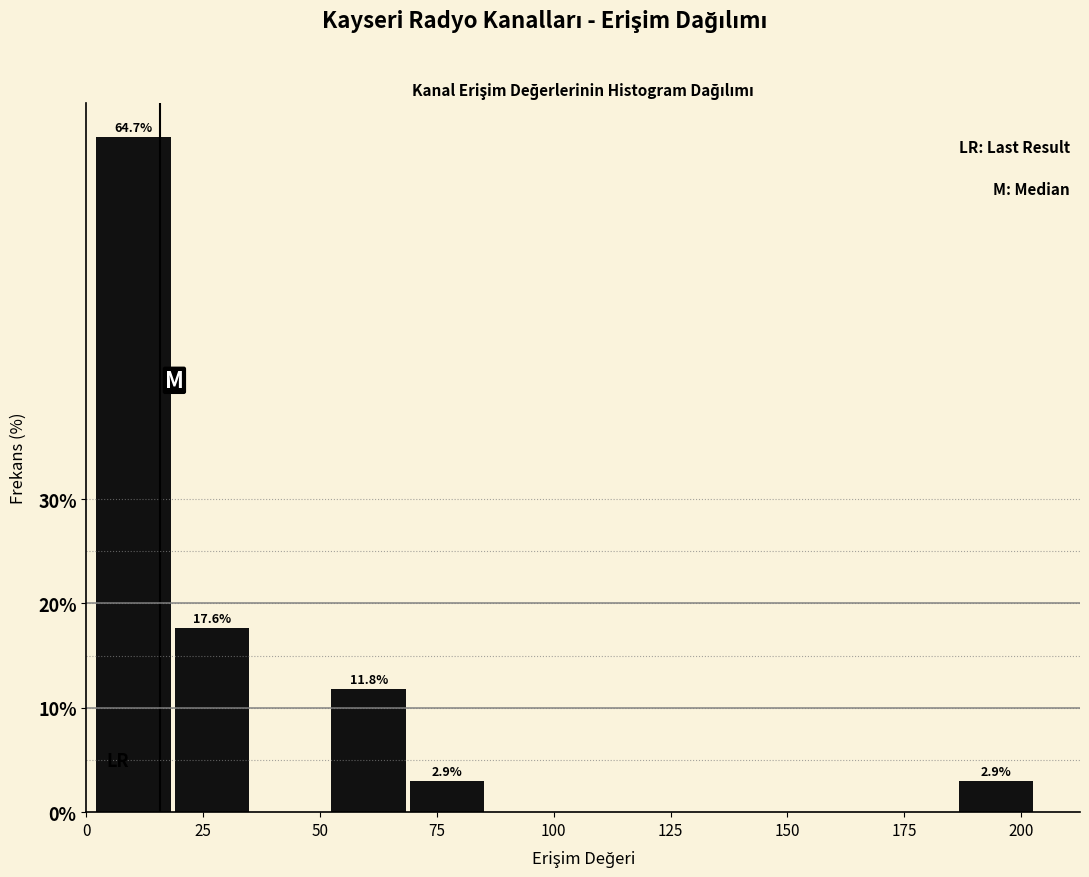

Around what value on the x-axis is the tallest bar? Give the approximate position of its centre, as read against the axis.

10